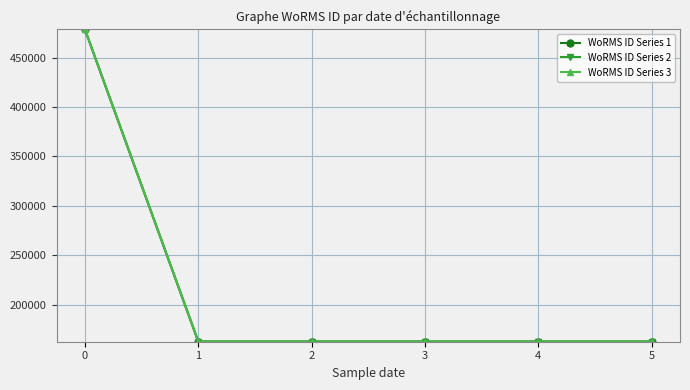

Reading right to left, what are all the values shown in this chart?

WoRMS ID Series 1: 5=162728	4=162728	3=162728	2=162728	1=162728	0=478557
WoRMS ID Series 2: 5=162678	4=162678	3=162678	2=162678	1=162678	0=478507
WoRMS ID Series 3: 5=162778	4=162778	3=162778	2=162778	1=162778	0=478607